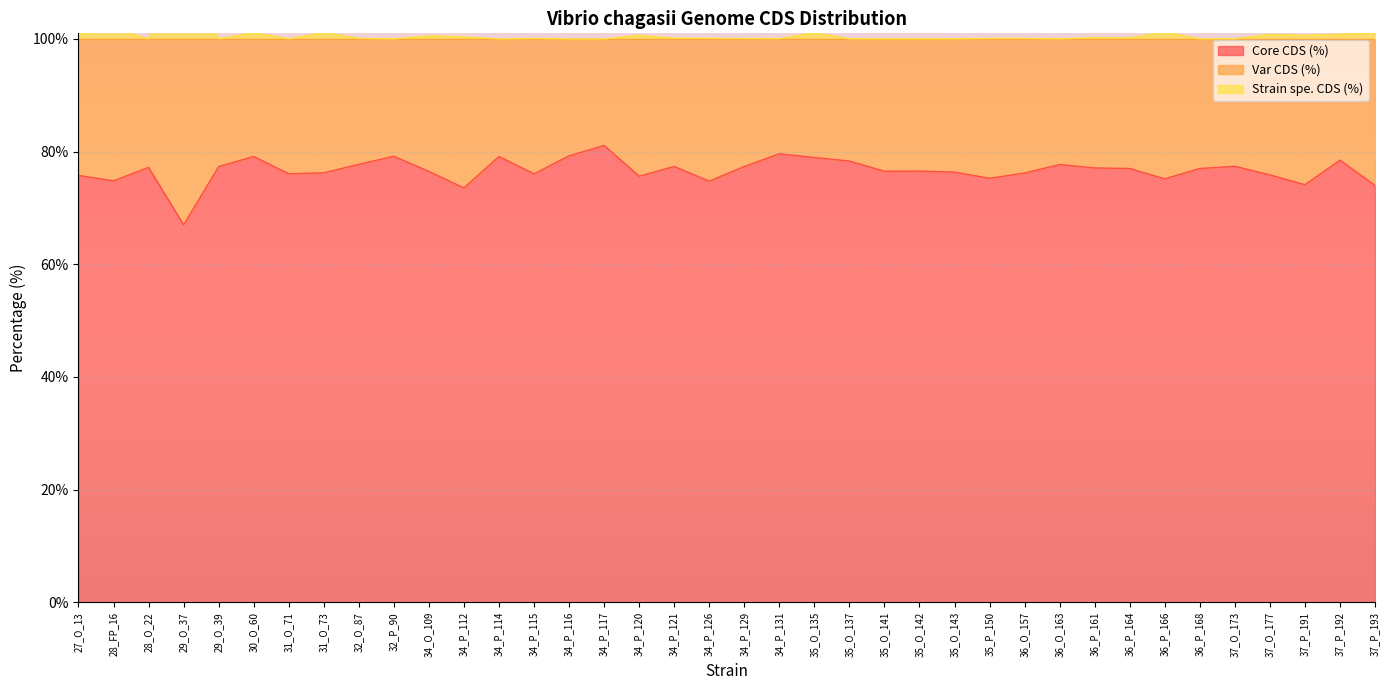

What is the minimum value for Core CDS (%)?

67.0